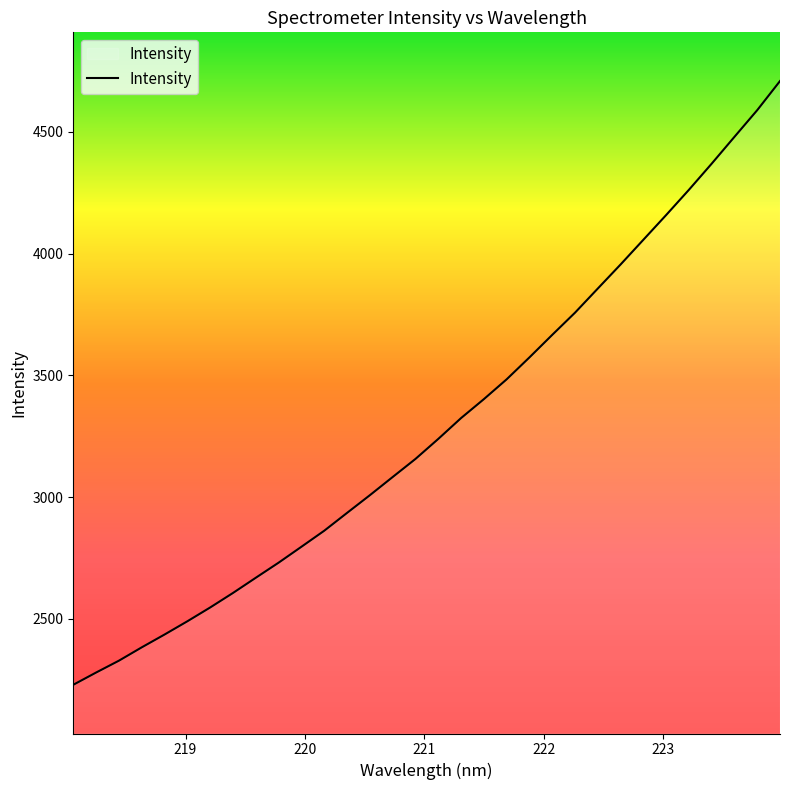

What is the smallest value displayed?

2229.7